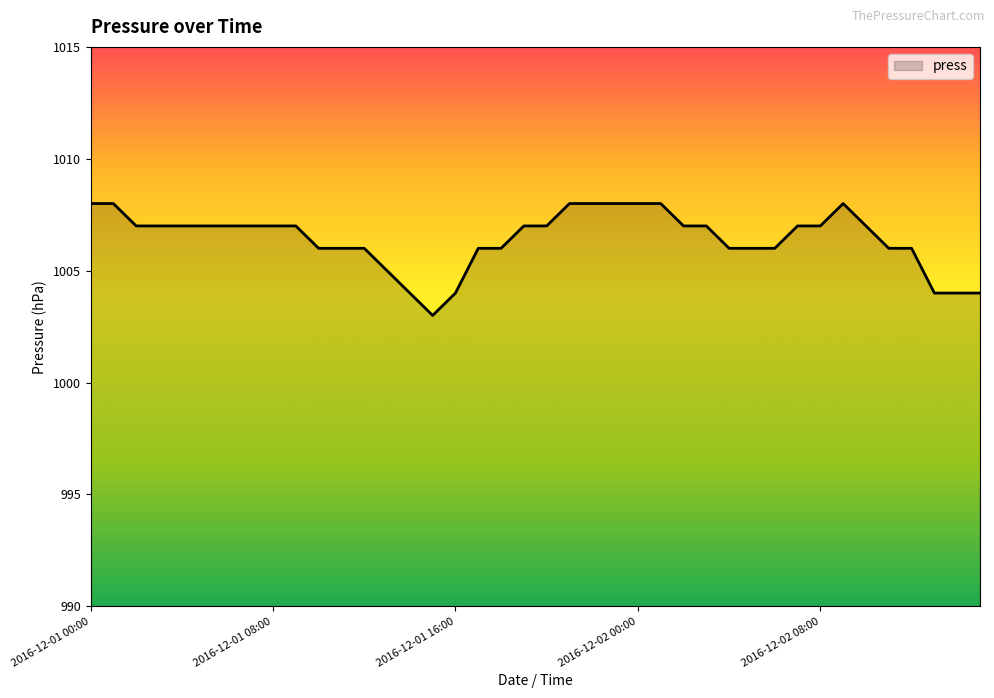

What is the smallest value displayed?

1003